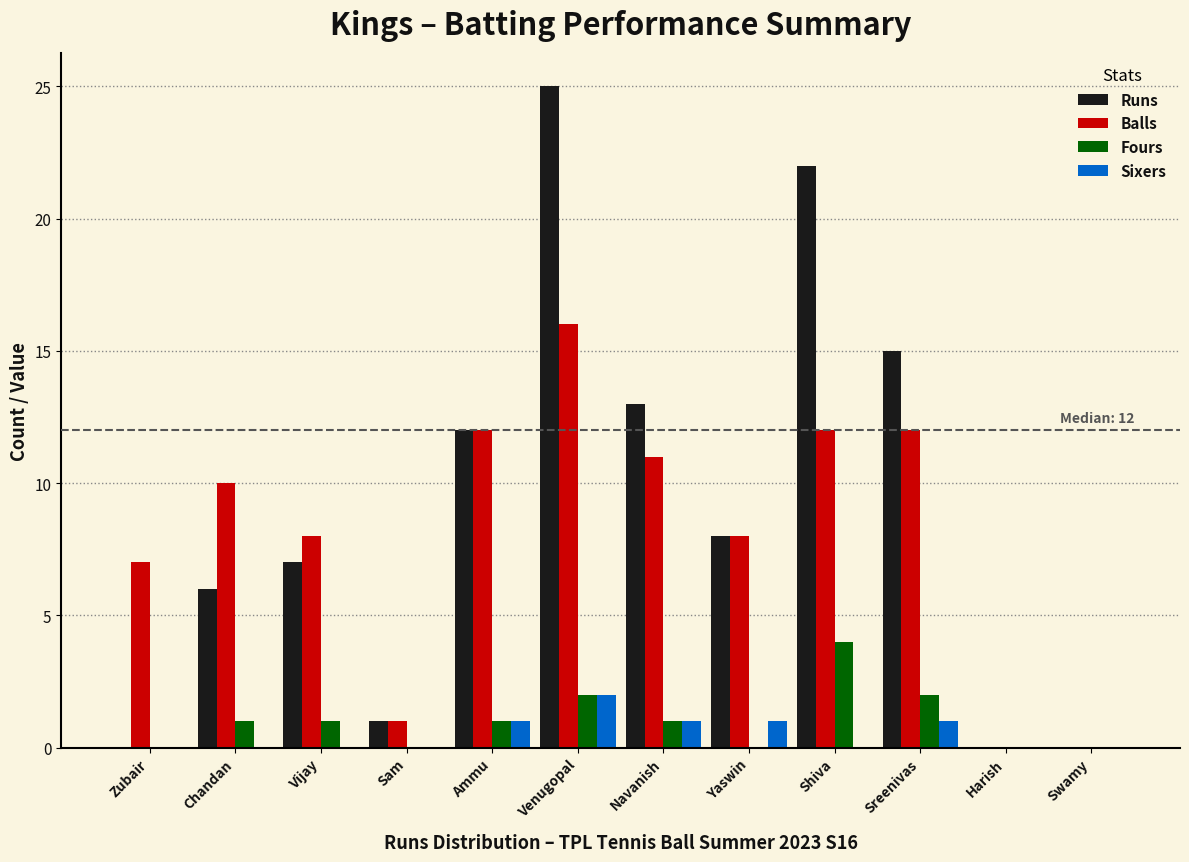

The value of Balls at Harish is 0. True or false?

True